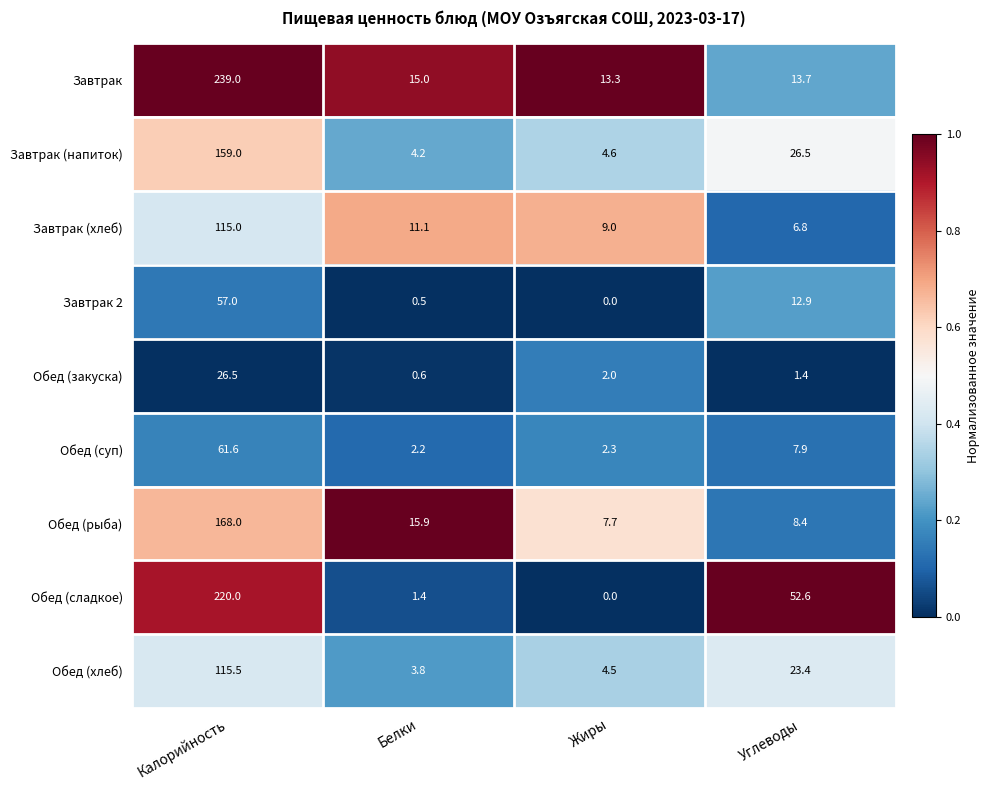

Between Жиры and Углеводы, which series saw the biggest shift?

Обед (сладкое)